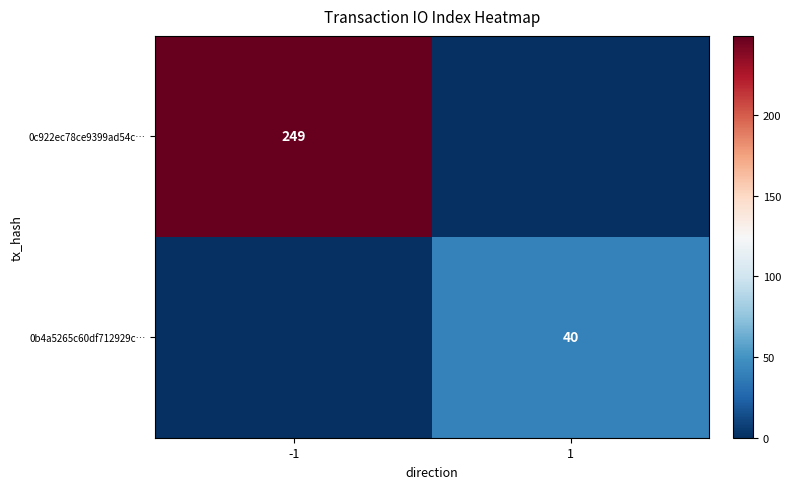

True or false: 0c922ec78ce9399ad54c… has a value of 423 at -1.

False